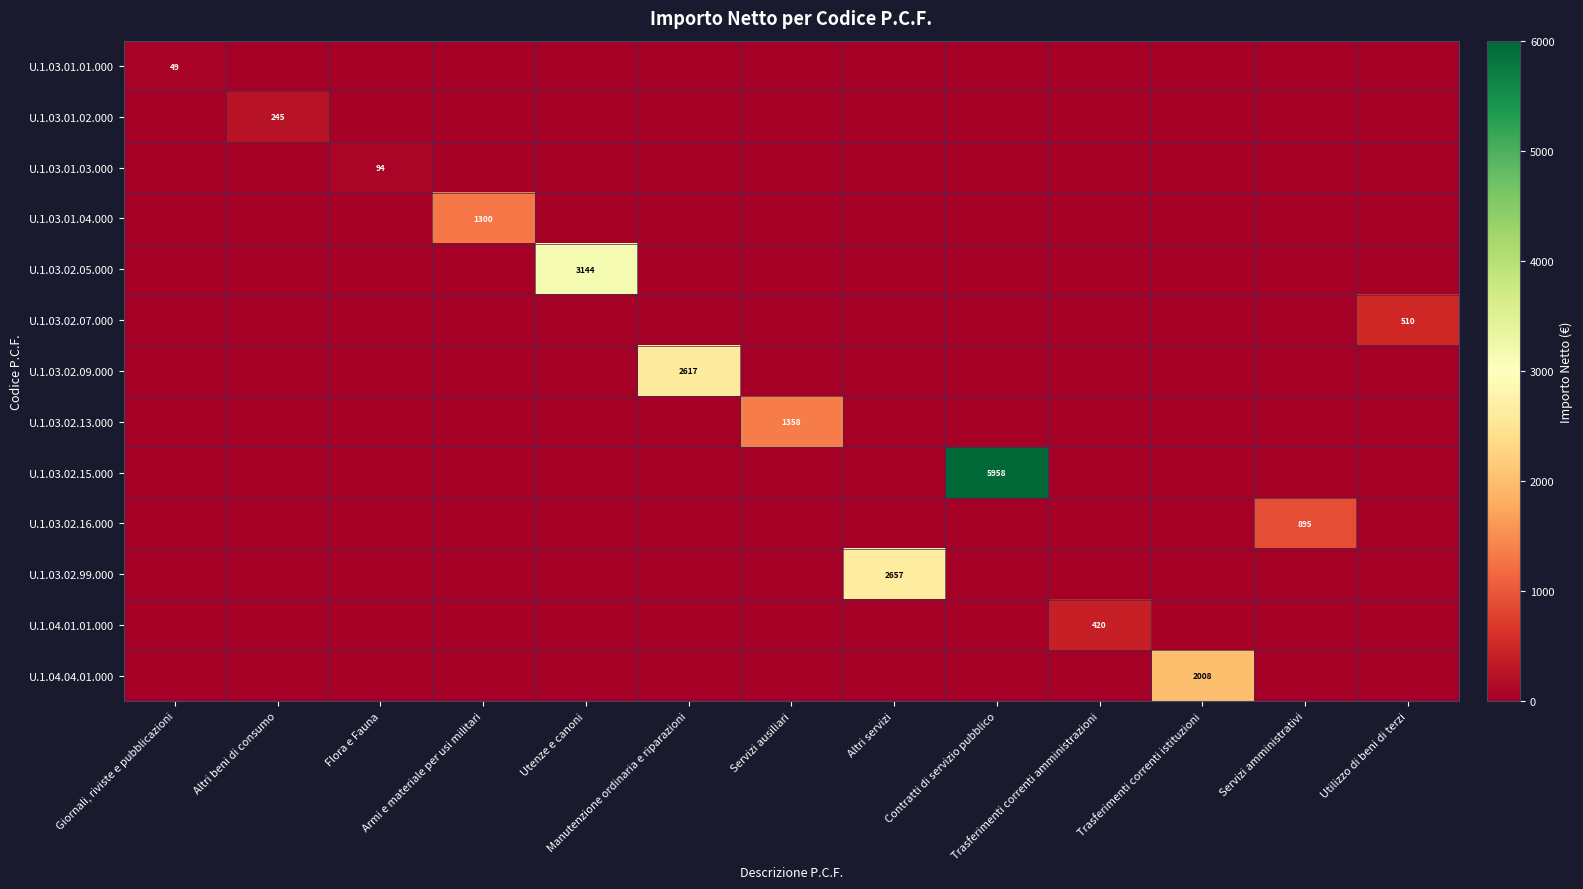

How many values in U.1.03.01.03.000 are above zero?

1